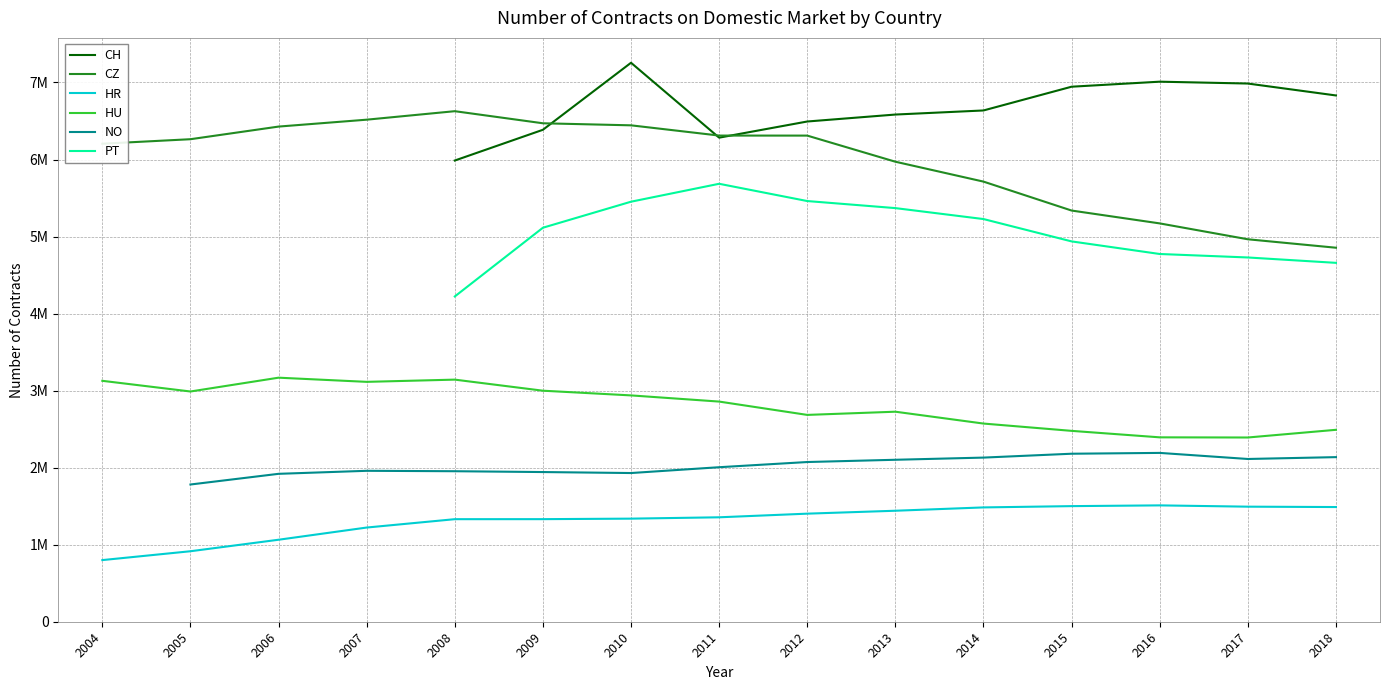

How many lines are shown in the chart?

6